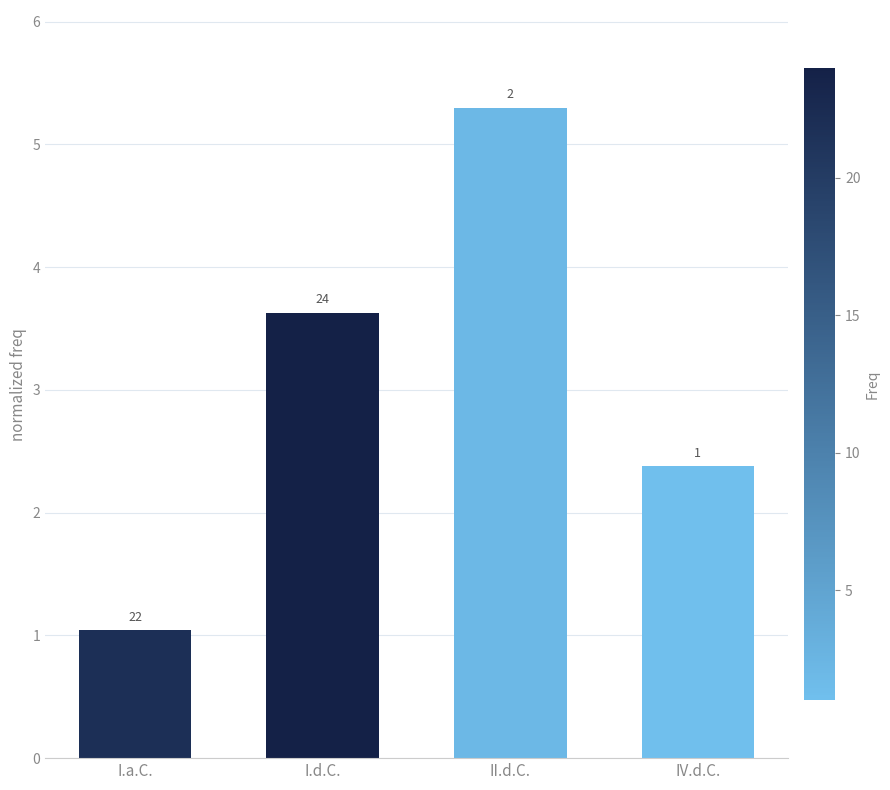

Rank the categories by value from lowest to highest.

I.a.C., IV.d.C., I.d.C., II.d.C.